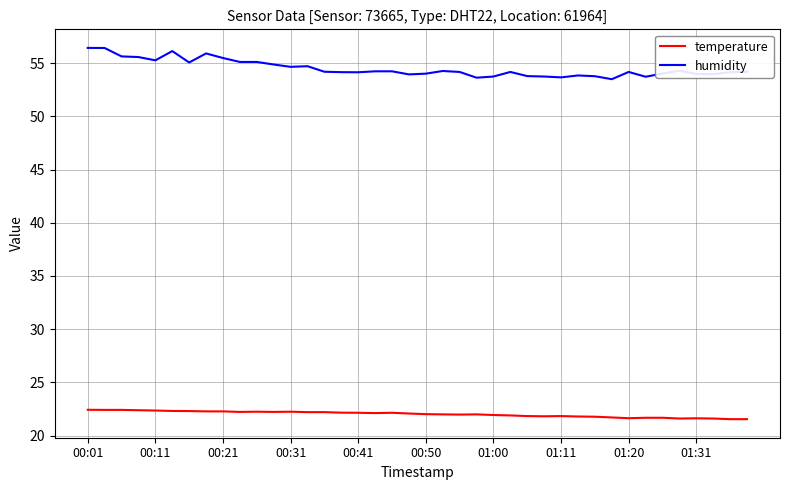

List the series in order of their peak value, highest first.

humidity, temperature